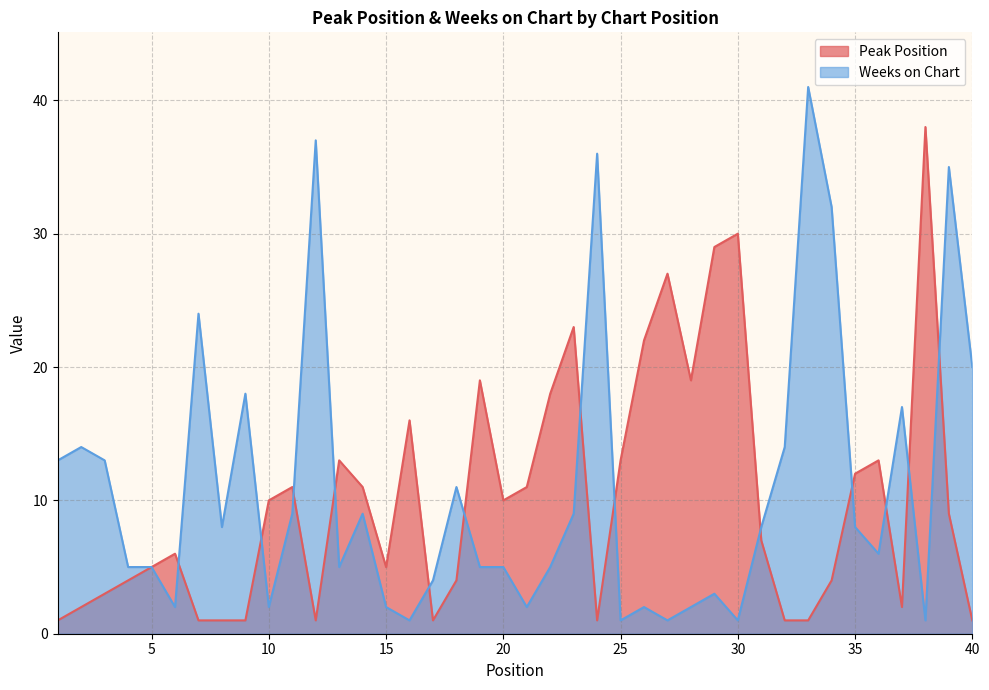

Reading left to right, transcribe all the data shown in this chart.

Peak Position: 1	2	3	4	5	6	1	1	1	10	11	1	13	11	5	16	1	4	19	10	11	18	23	1	13	22	27	19	29	30	7	1	1	4	12	13	2	38	9	1
Weeks on Chart: 13	14	13	5	5	2	24	8	18	2	9	37	5	9	2	1	4	11	5	5	2	5	9	36	1	2	1	2	3	1	8	14	41	32	8	6	17	1	35	20